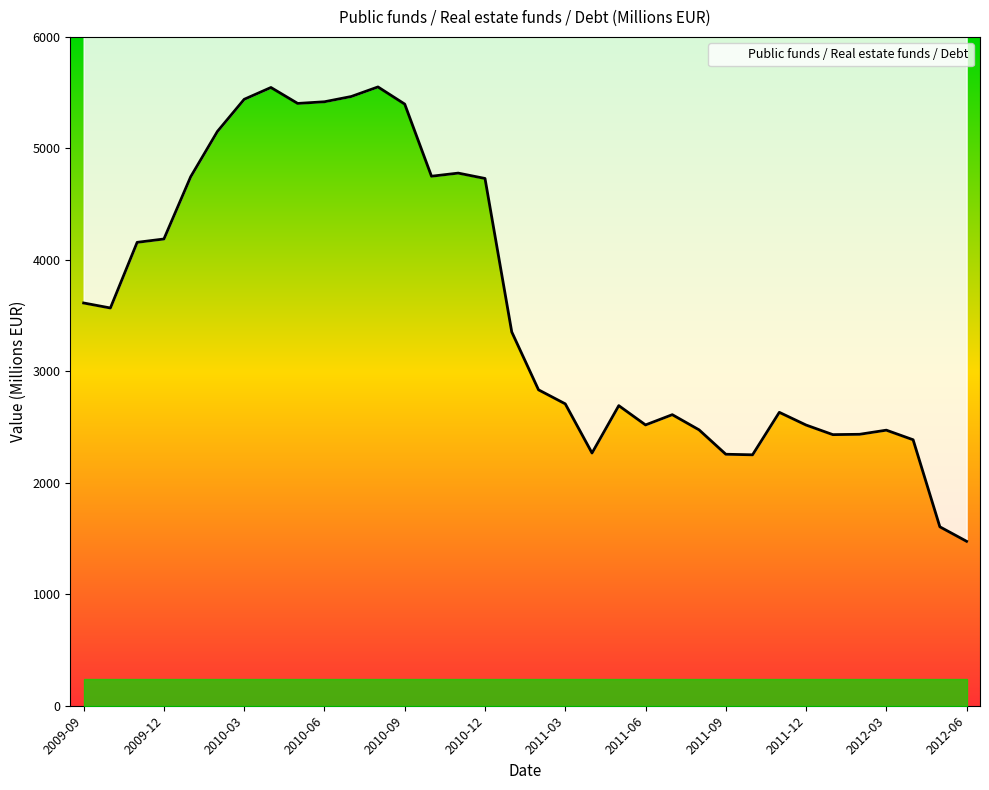

Count the number of data series in this chart.

1